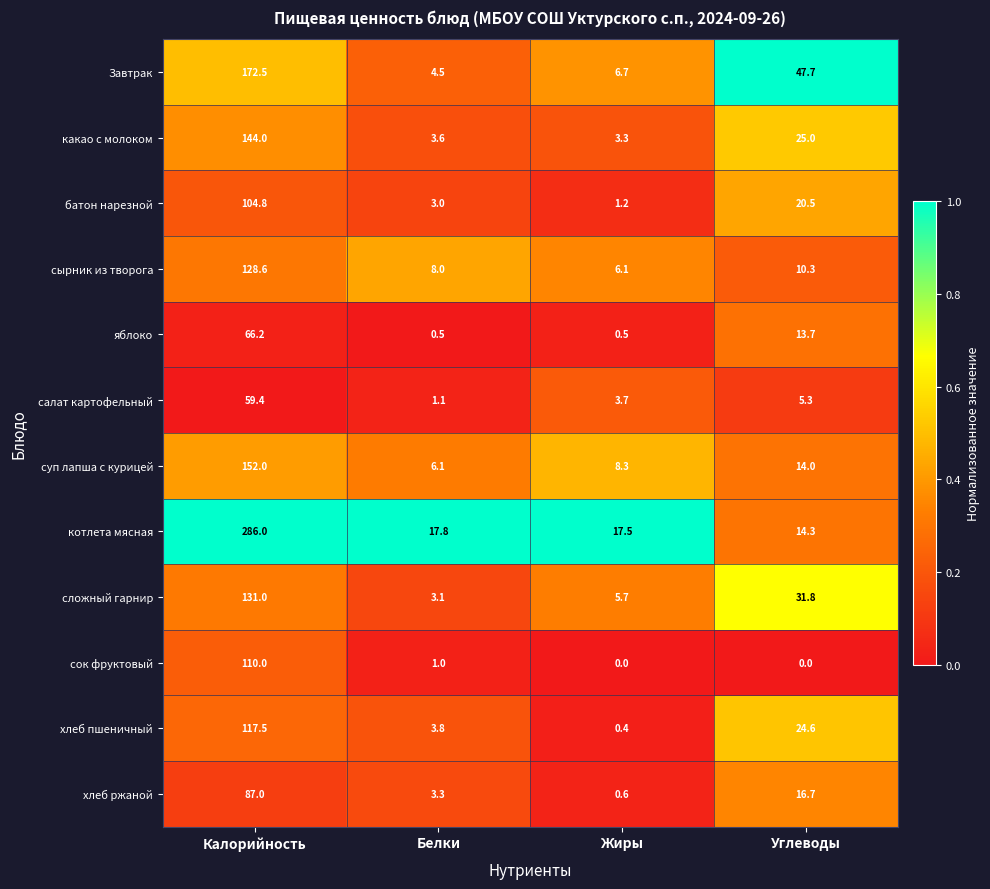

Which series changed the most between Калорийность and Белки?

котлета мясная